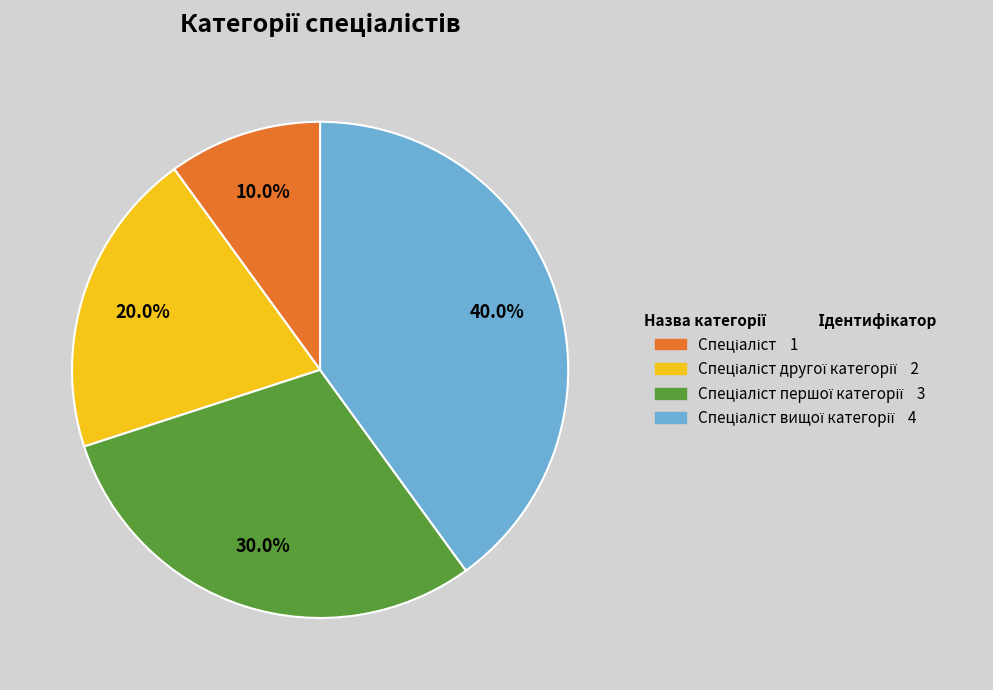

Is there a majority slice in this chart?

No